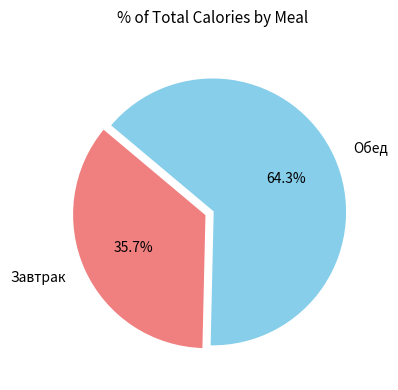

What percentage do Обед and Завтрак together represent?

100.0%